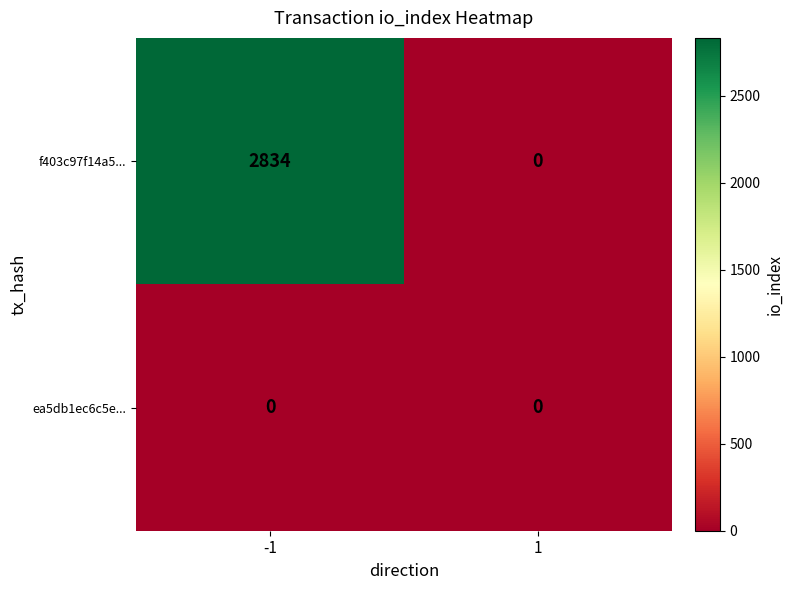

At which category is the sum across all series the highest?

-1